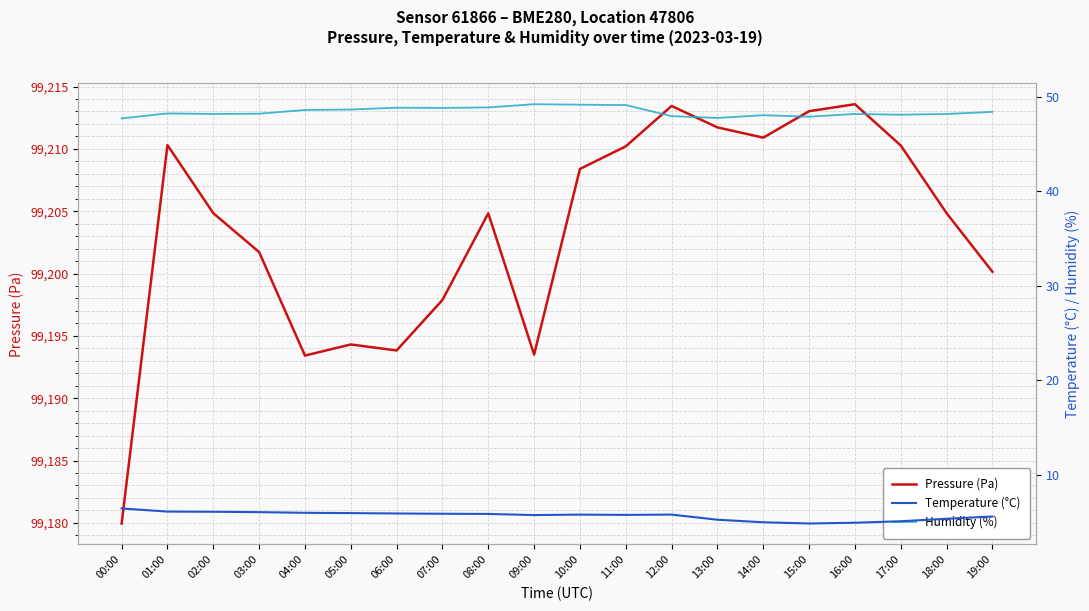

True or false: Humidity (%) and Temperature (°C) cross at least once.

False